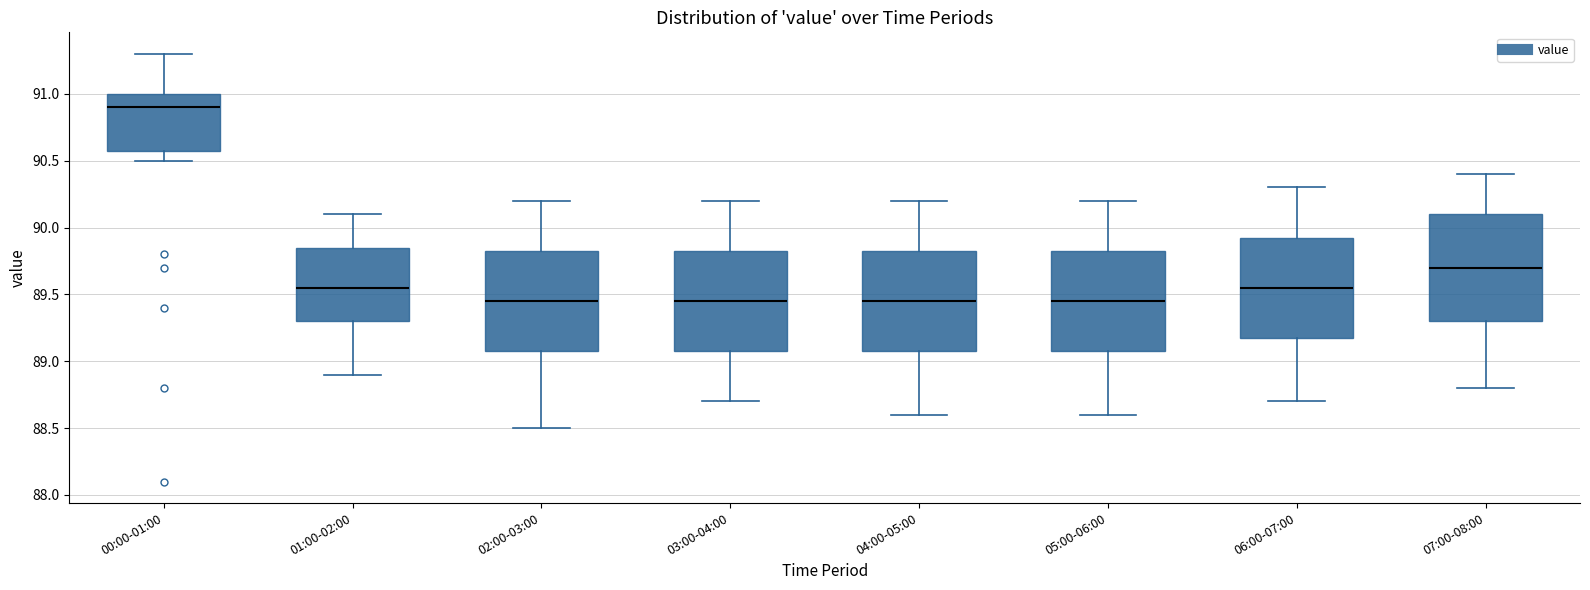

Reading left to right, transcribe this box plot: for each box, give where its median line is, the range the box spans, and where its two whiskers end, as read against the y-axis. The values are not printed on the chart, so give them approximately, as read against the axis.

00:00-01:00: median 90.90, box 90.60 to 91.00, whiskers 90.50 to 91.30
01:00-02:00: median 89.55, box 89.30 to 89.85, whiskers 88.90 to 90.10
02:00-03:00: median 89.45, box 89.10 to 89.85, whiskers 88.50 to 90.20
03:00-04:00: median 89.45, box 89.10 to 89.85, whiskers 88.70 to 90.20
04:00-05:00: median 89.45, box 89.10 to 89.85, whiskers 88.60 to 90.20
05:00-06:00: median 89.45, box 89.10 to 89.85, whiskers 88.60 to 90.20
06:00-07:00: median 89.55, box 89.20 to 89.95, whiskers 88.70 to 90.30
07:00-08:00: median 89.70, box 89.30 to 90.10, whiskers 88.80 to 90.40